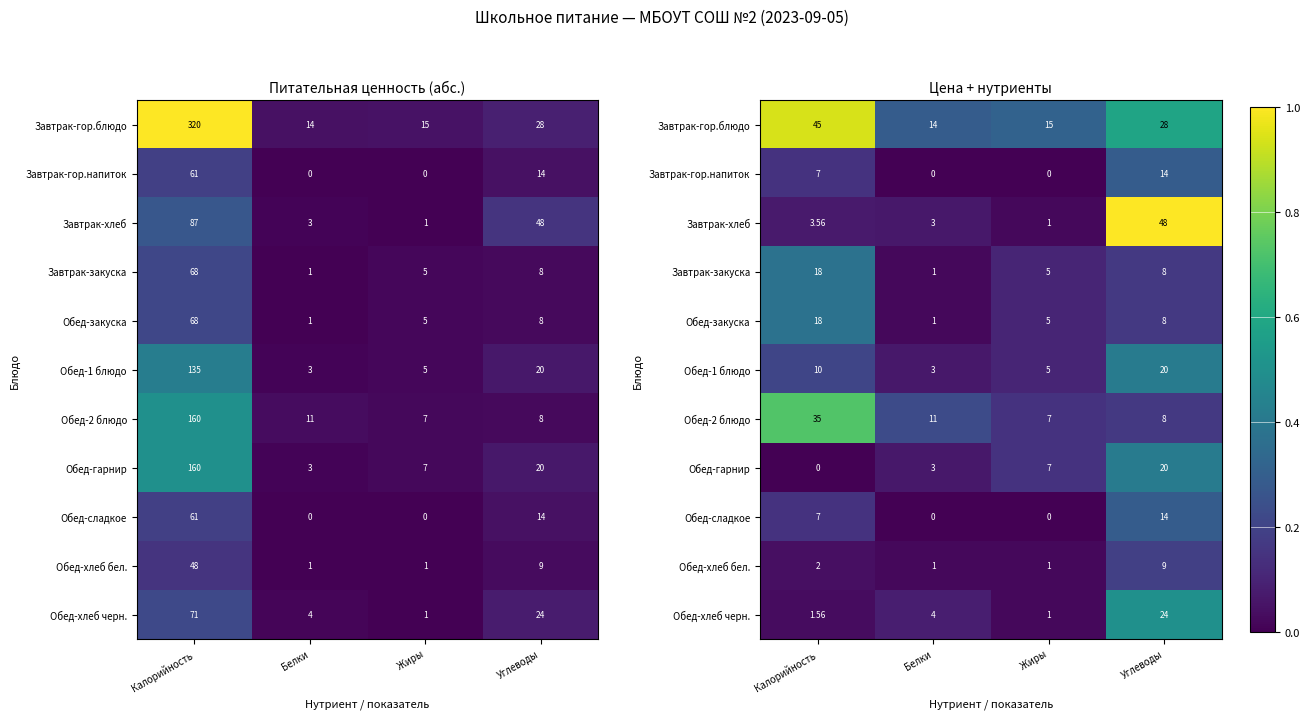

Which series changed the most between Белки and Углеводы?

Завтрак-хлеб